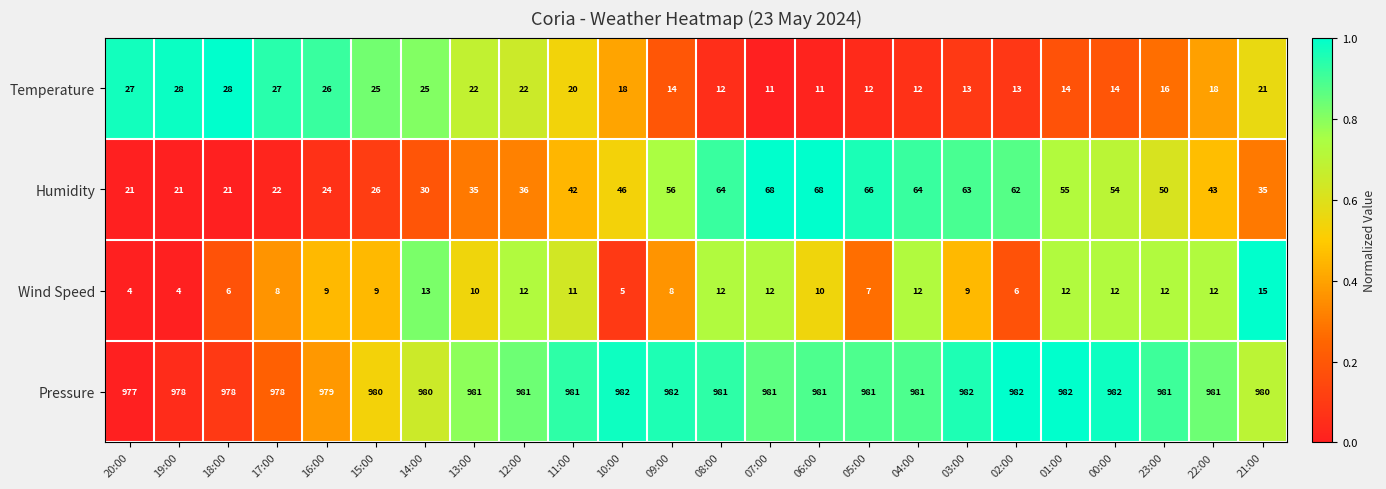

List the series in order of their peak value, lowest first.

Wind Speed, Temperature, Humidity, Pressure